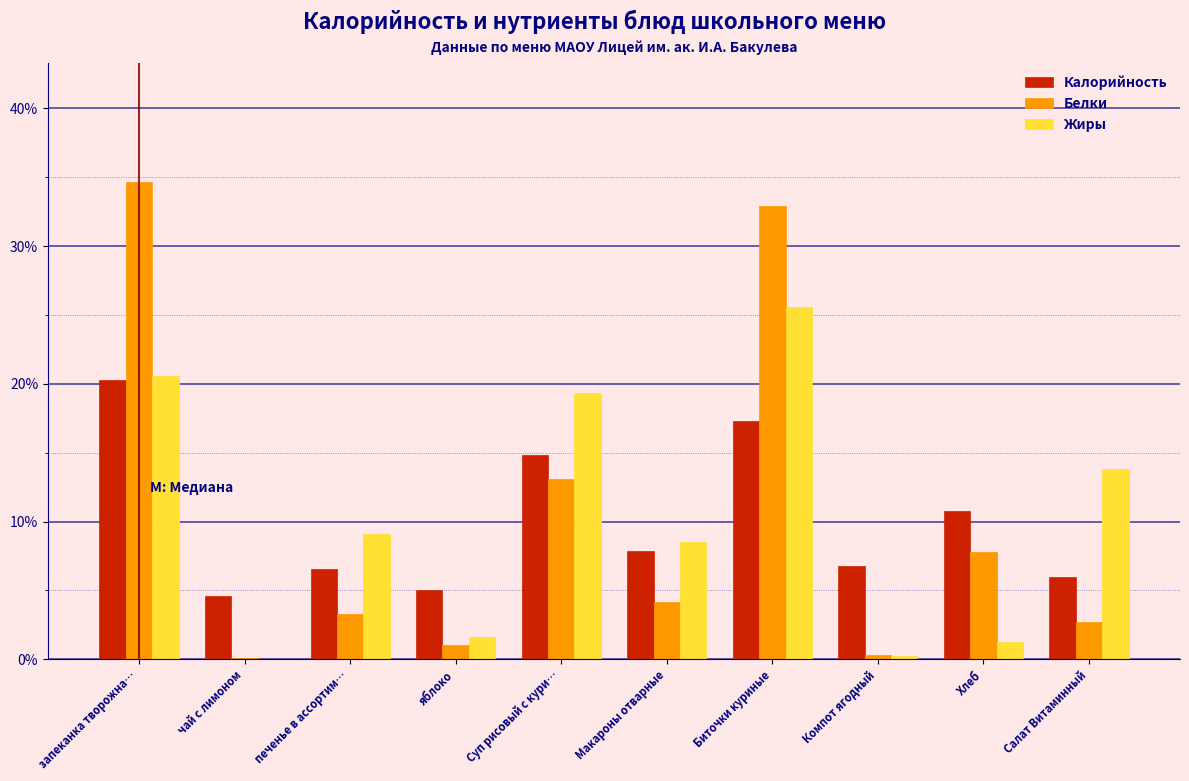

At which label does Белки reach its peak?

запеканка творожна…